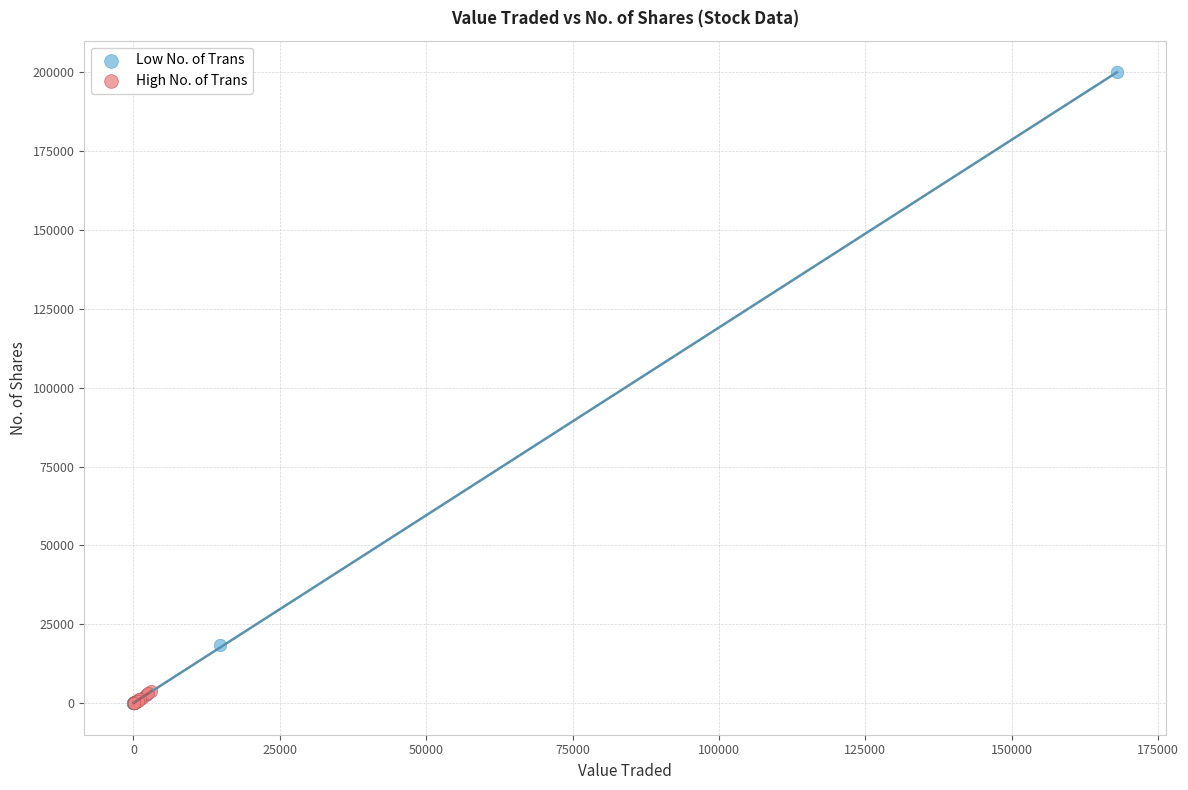

Which series has the largest Y range (max minus min)?

Low No. of Trans